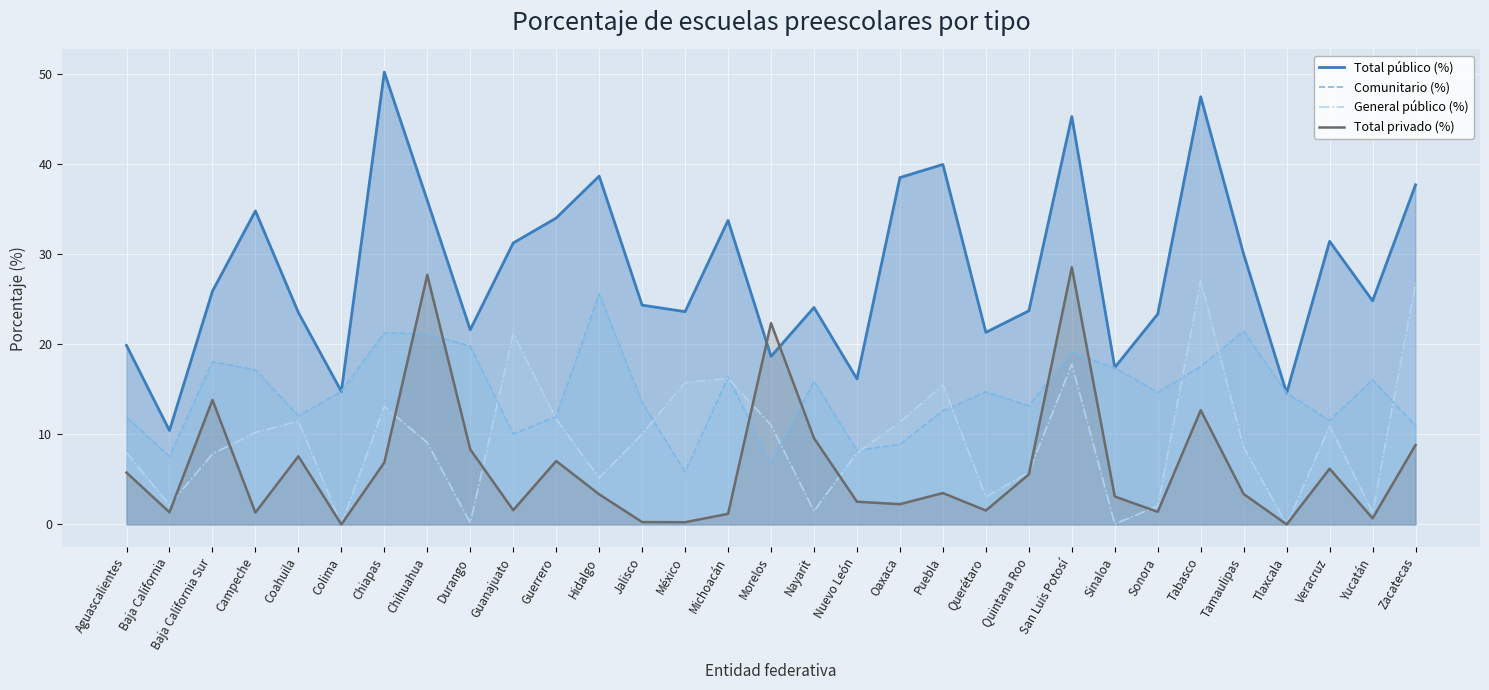

Which series has the largest total across all categories?

Total público (%)